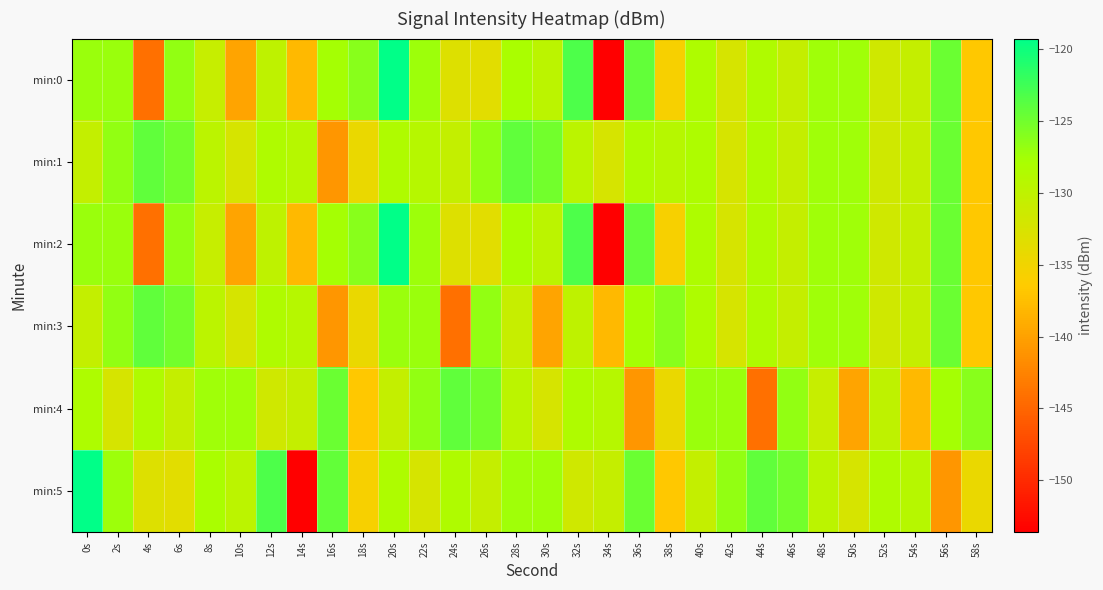

Which label corresponds to the smallest value in the chart?

34s